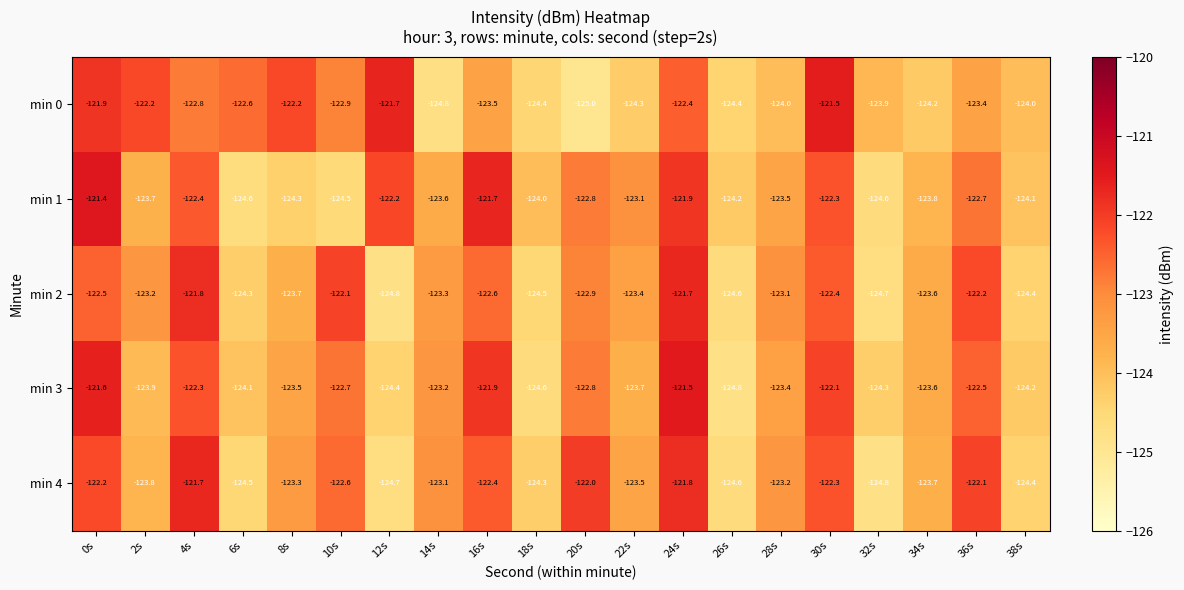

Read the min 1 value at 4s.

-122.4